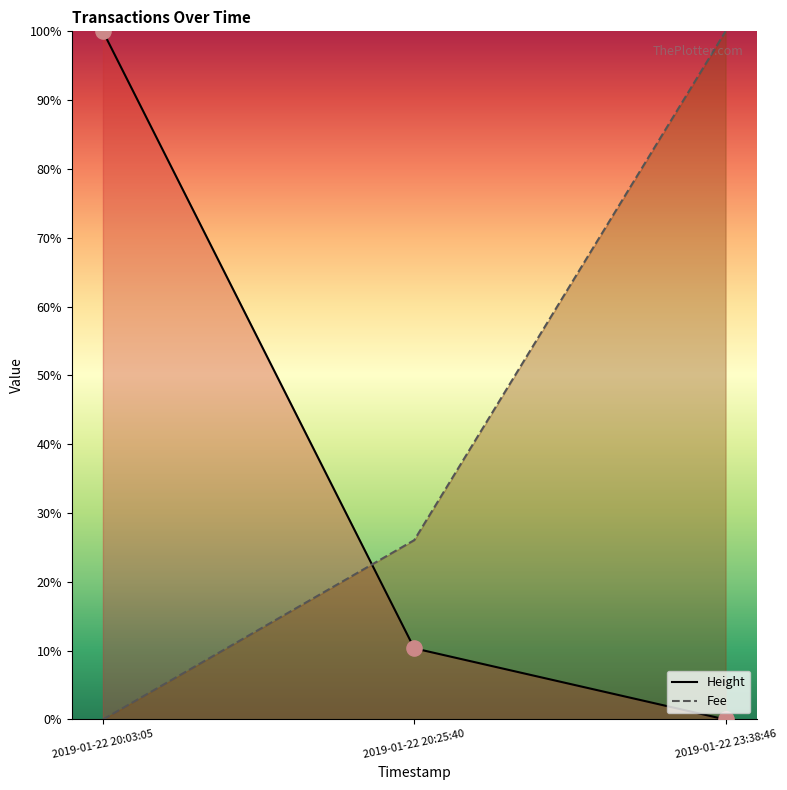

Which series reaches the maximum Y coordinate?

Height